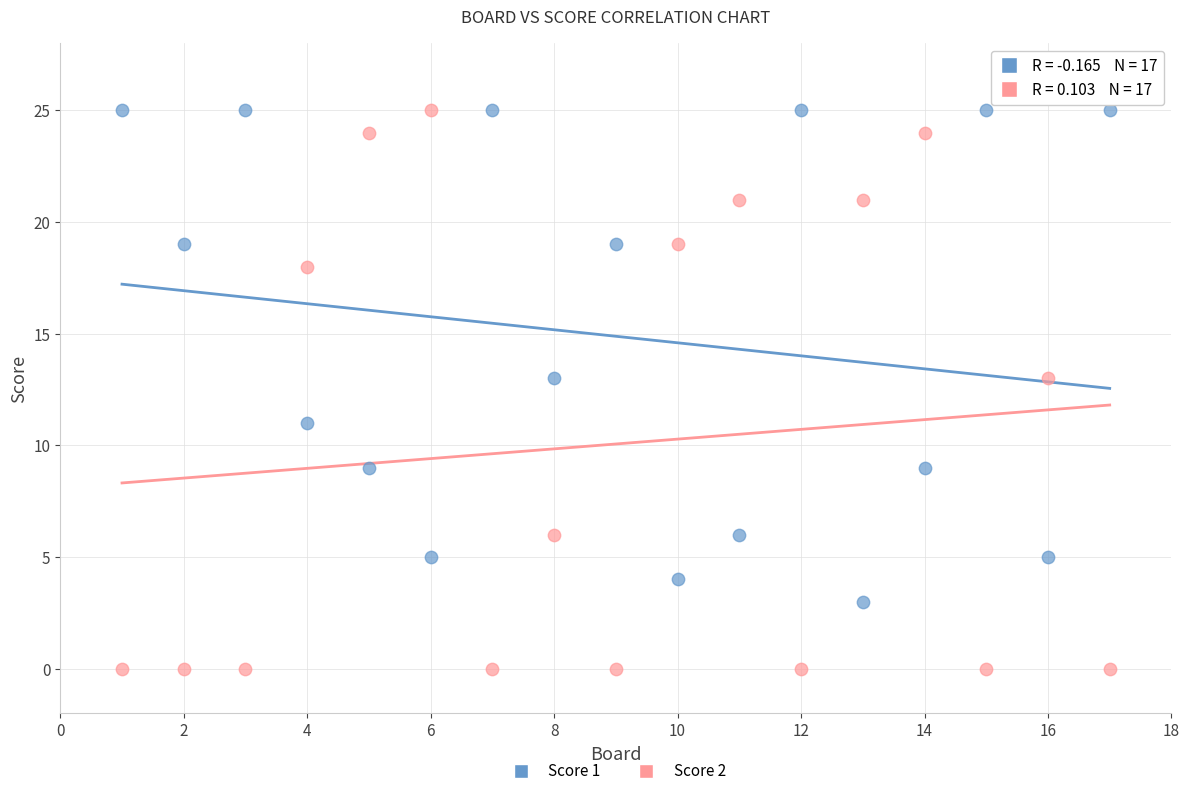

Across all data points, what is the range of Y values (max minus min)?

25